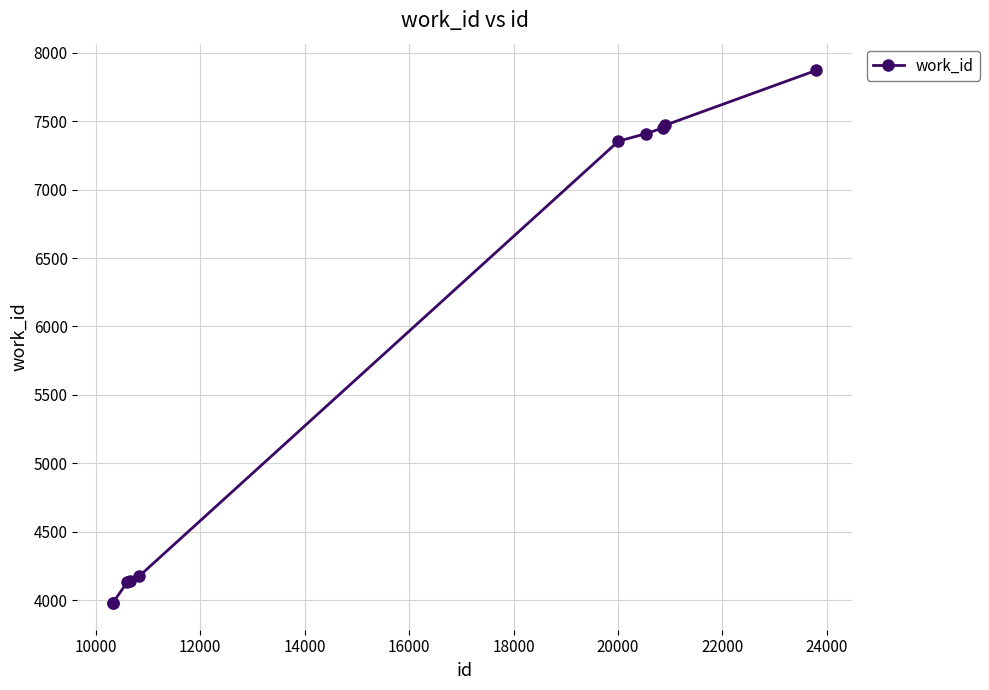

What is the greatest value displayed?

7872